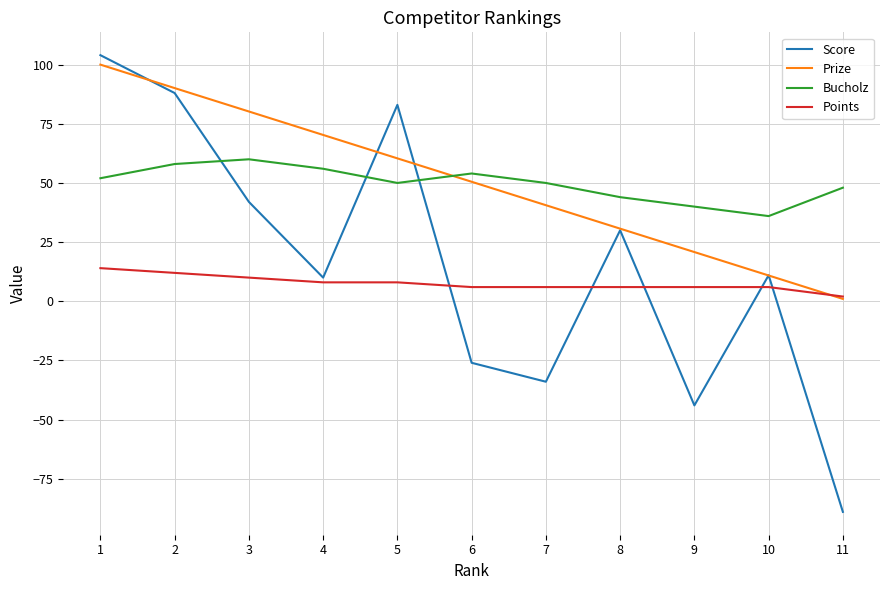

True or false: Prize and Bucholz cross at least once.

True